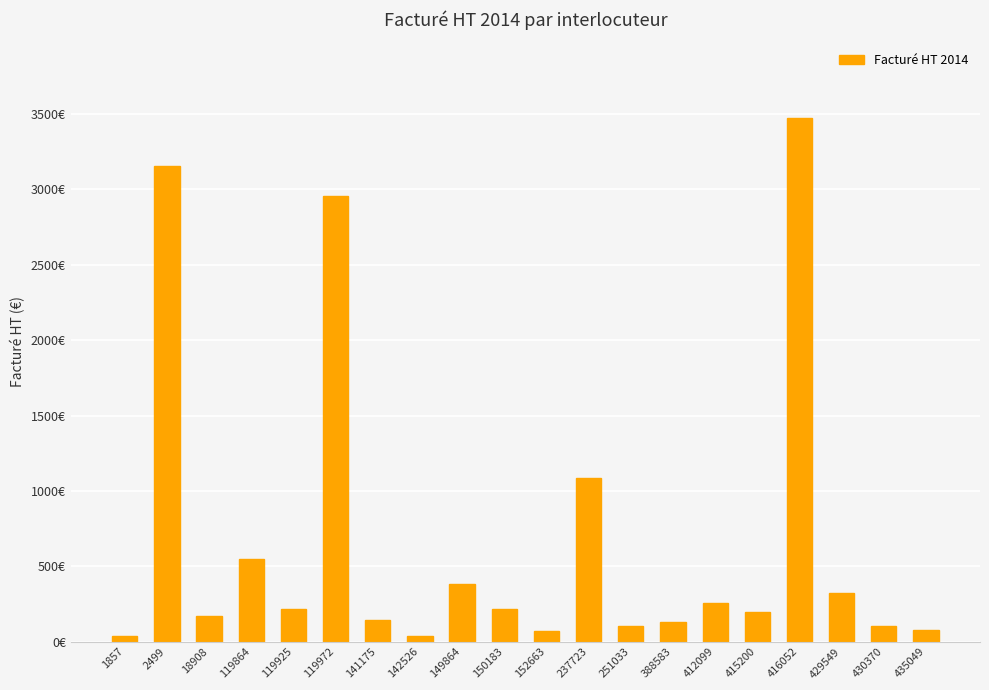

Rank the categories by value from highest to lowest.

416052, 2499, 119972, 237723, 119864, 149864, 429549, 412099, 119925, 150183, 415200, 18908, 141175, 388583, 251033, 430370, 435049, 152663, 1857, 142526